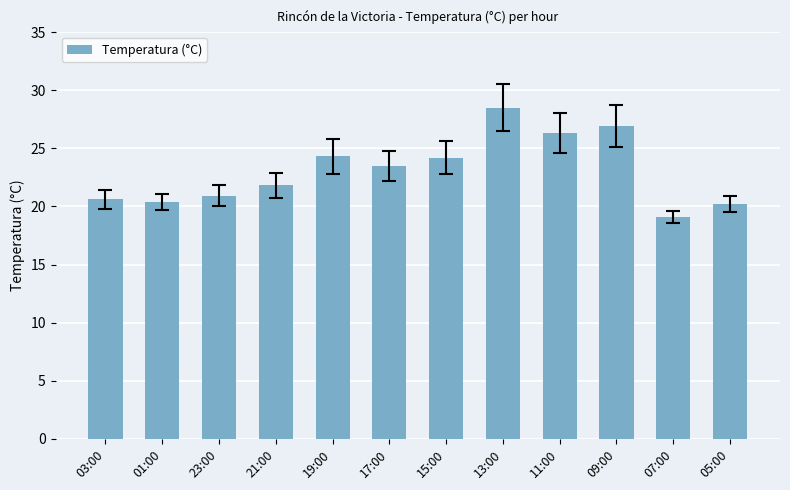

Count the number of data series in this chart.

1